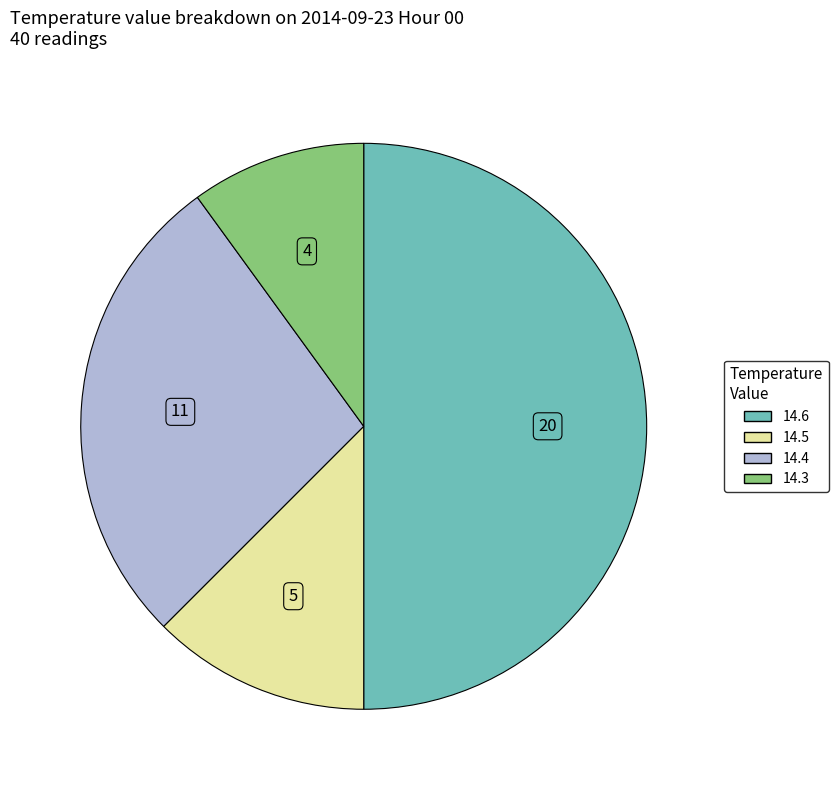

The 14.3 slice represents 19% of the pie. True or false?

False